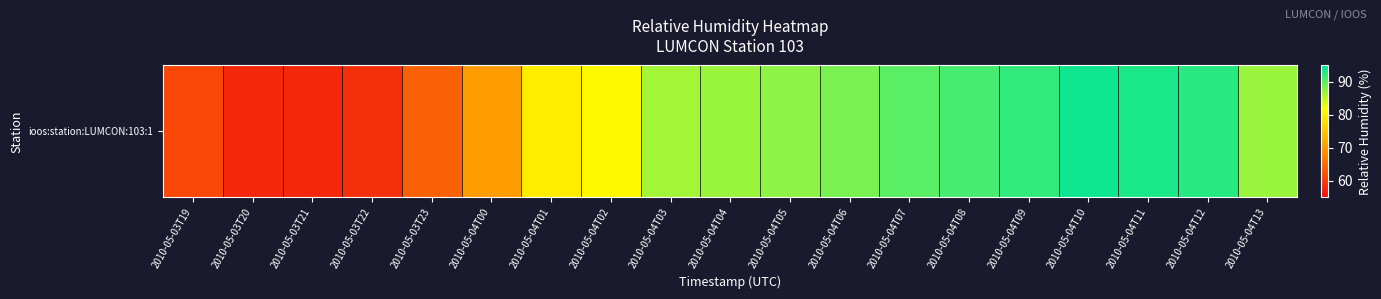

What is the difference between the maximum and second lowest values?

36.2